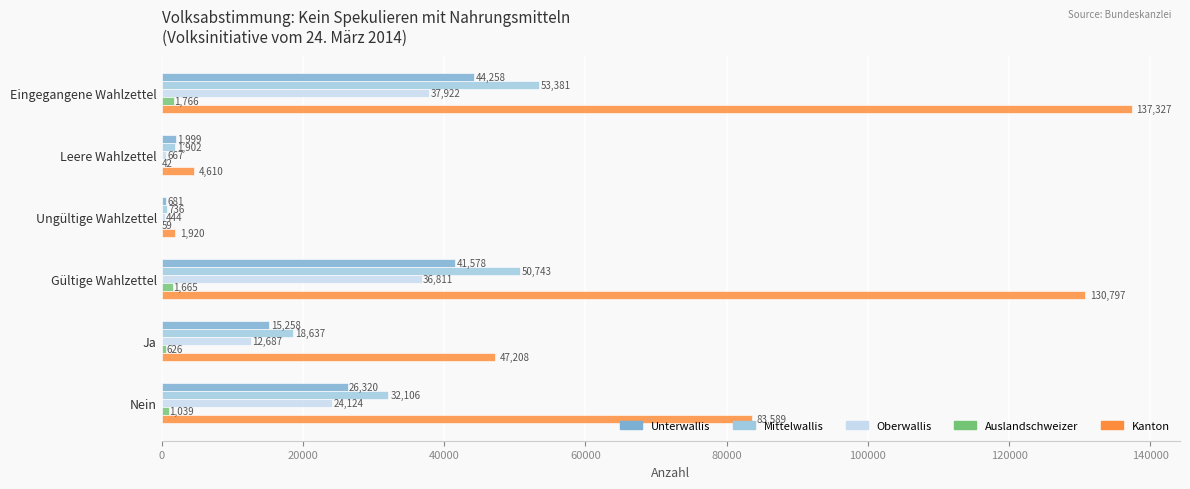

How many categories are shown in the chart?

6